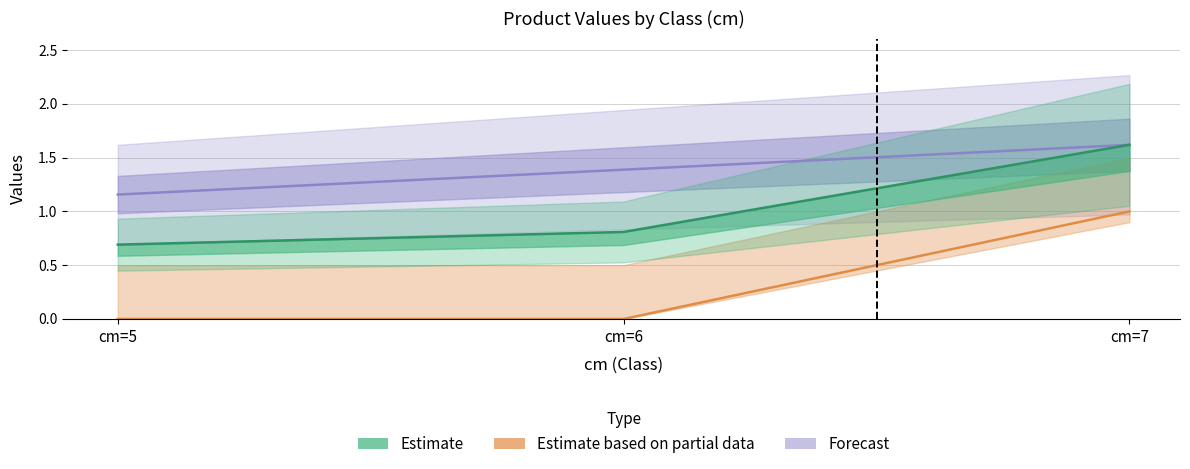

True or false: produit_vtgr has a value of 1.6 at cm=7.

True